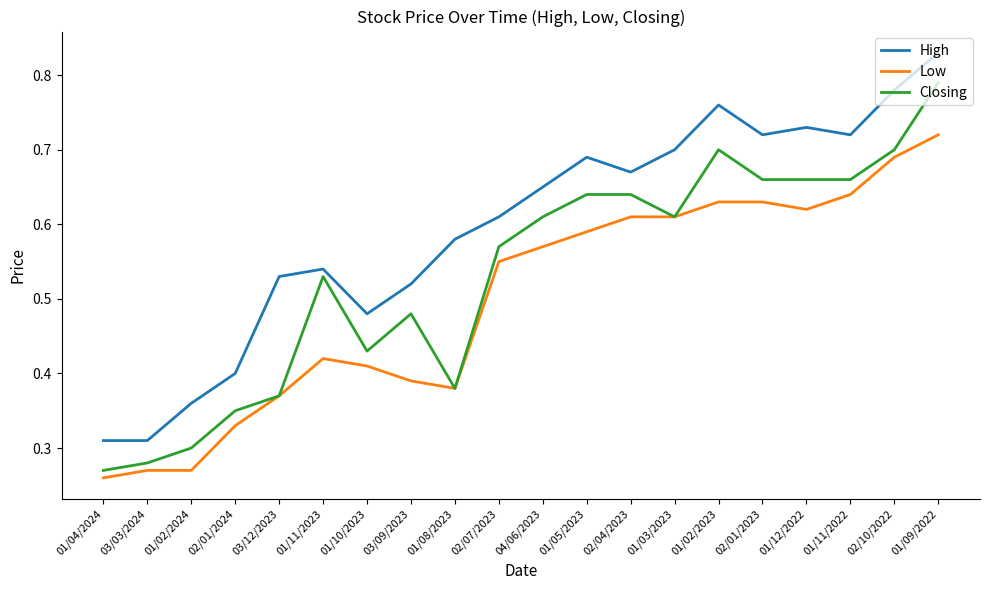

What is the total value across all series at 02/01/2023?

2.0